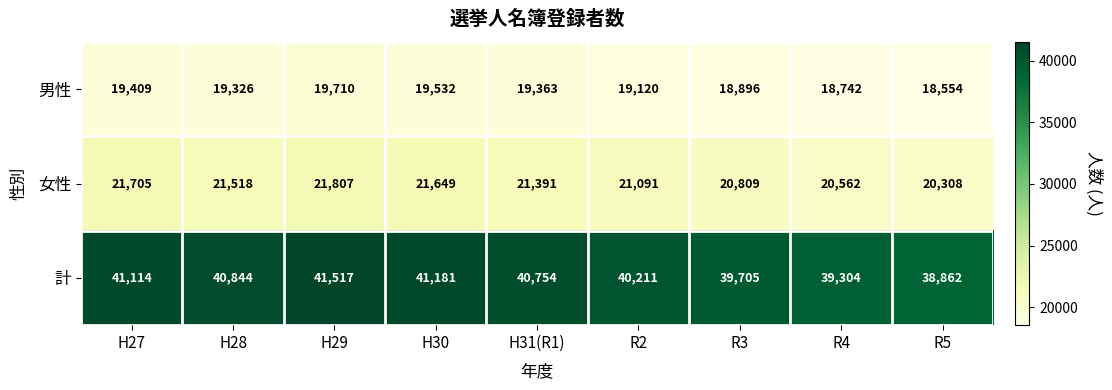

Reading left to right, what are all the values shown in this chart?

男性: 19409	19326	19710	19532	19363	19120	18896	18742	18554
女性: 21705	21518	21807	21649	21391	21091	20809	20562	20308
計: 41114	40844	41517	41181	40754	40211	39705	39304	38862